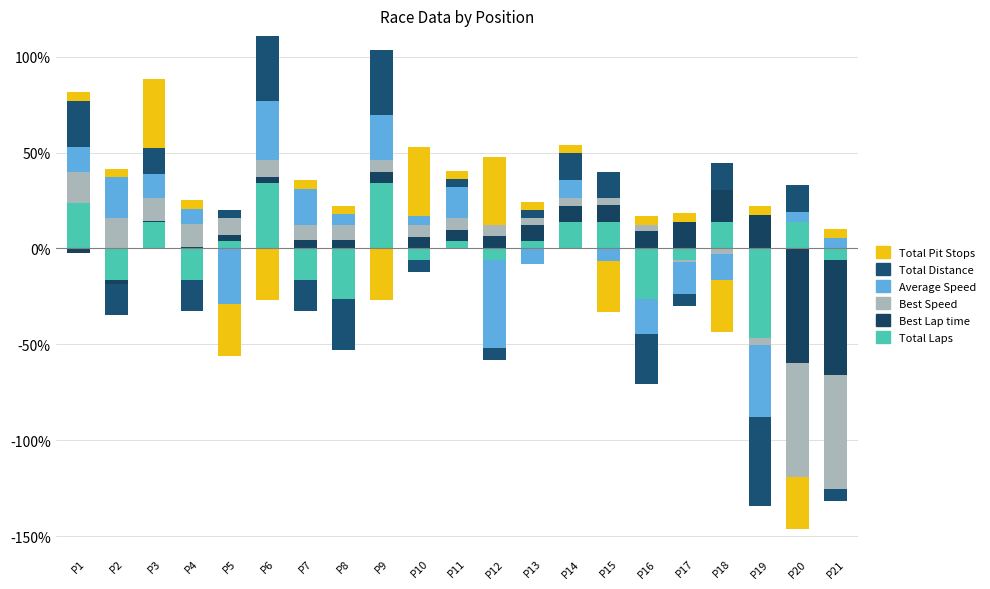

How many values in Best Lap time are above zero?

17